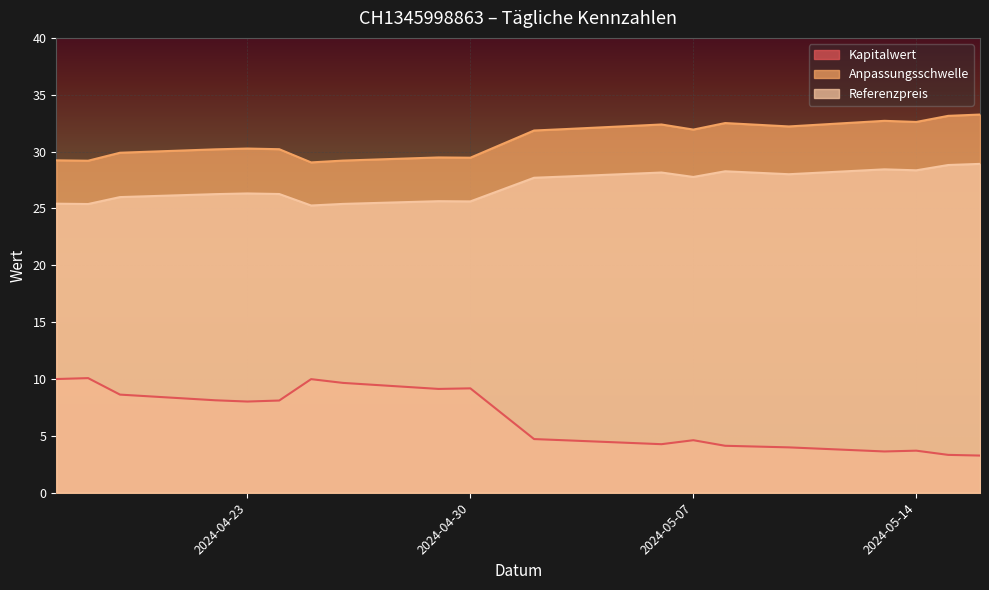

Between 2024-05-06 and 2024-05-15, which series saw the biggest shift?

Kapitalwert